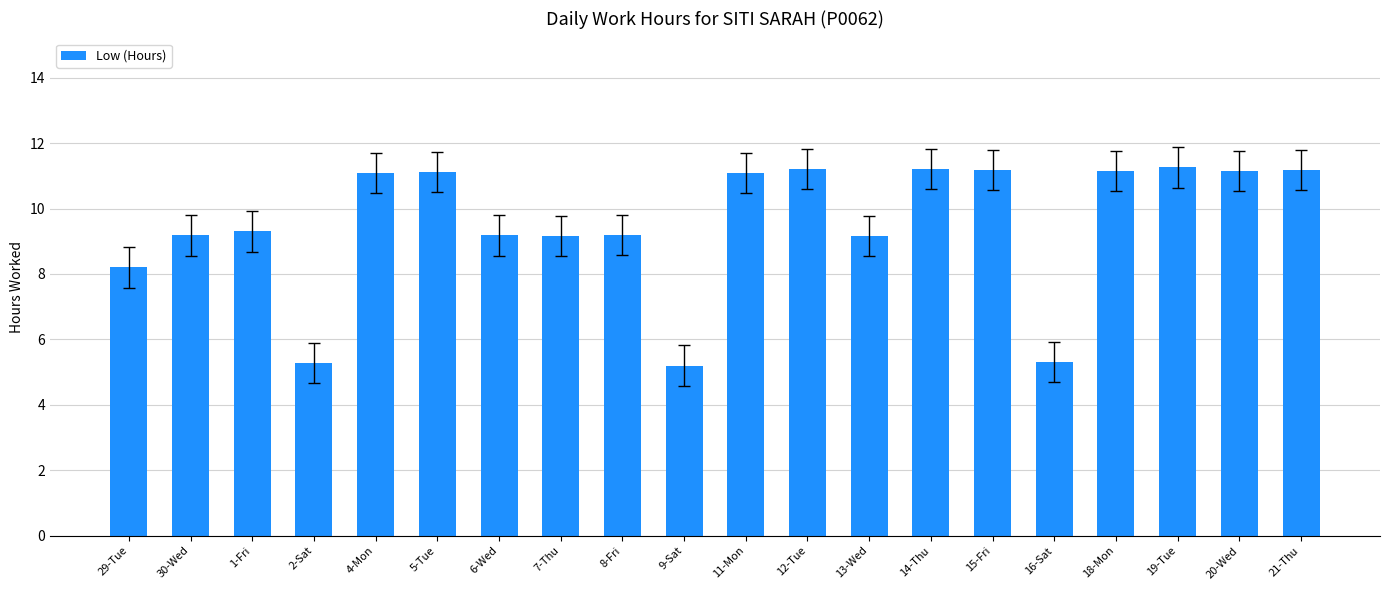

What is the minimum value shown in the chart?

5.2